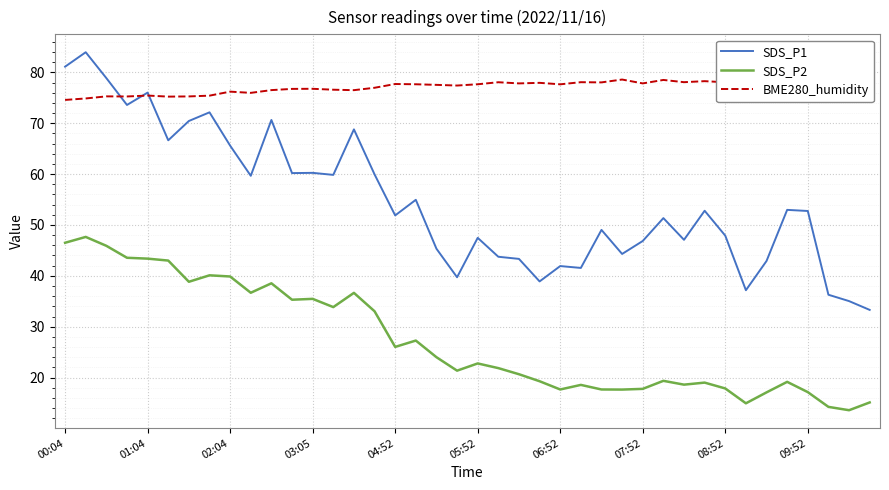

Which series ends up on top after the final intersection of SDS_P1 and BME280_humidity?

BME280_humidity